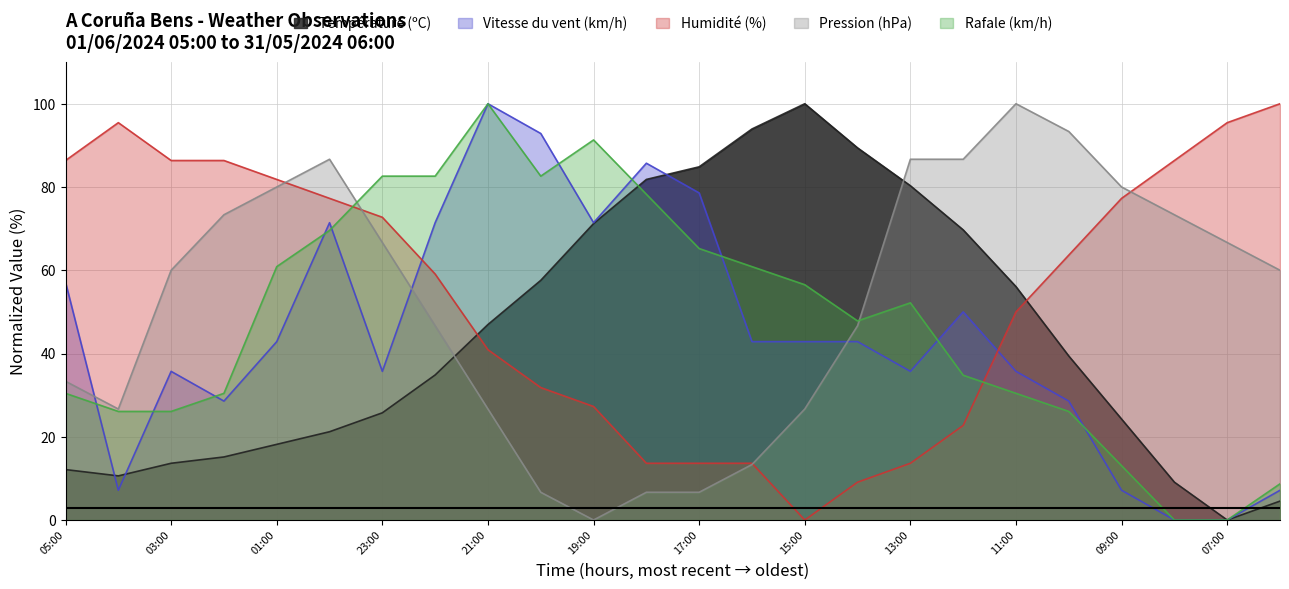

What is the sum of the Pression (hPa) values at 05:00 and 13:00?

120.0